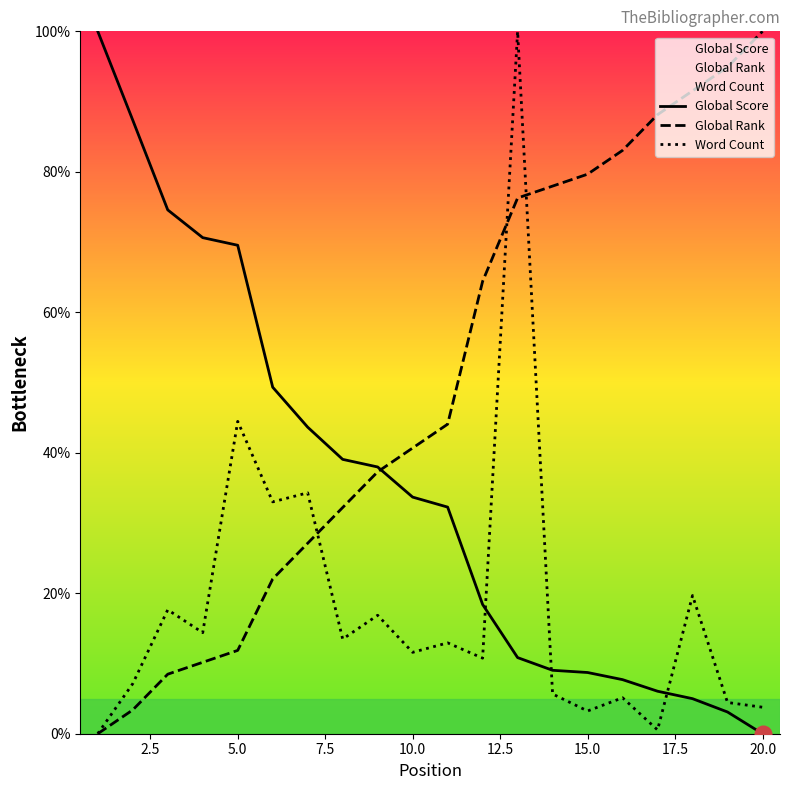

At which label does Global Rank reach its peak?

20.0